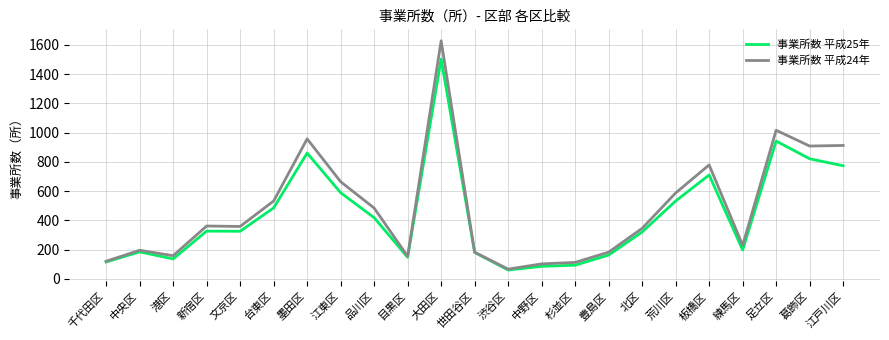

At which category does the chart reach its minimum across all series?

渋谷区